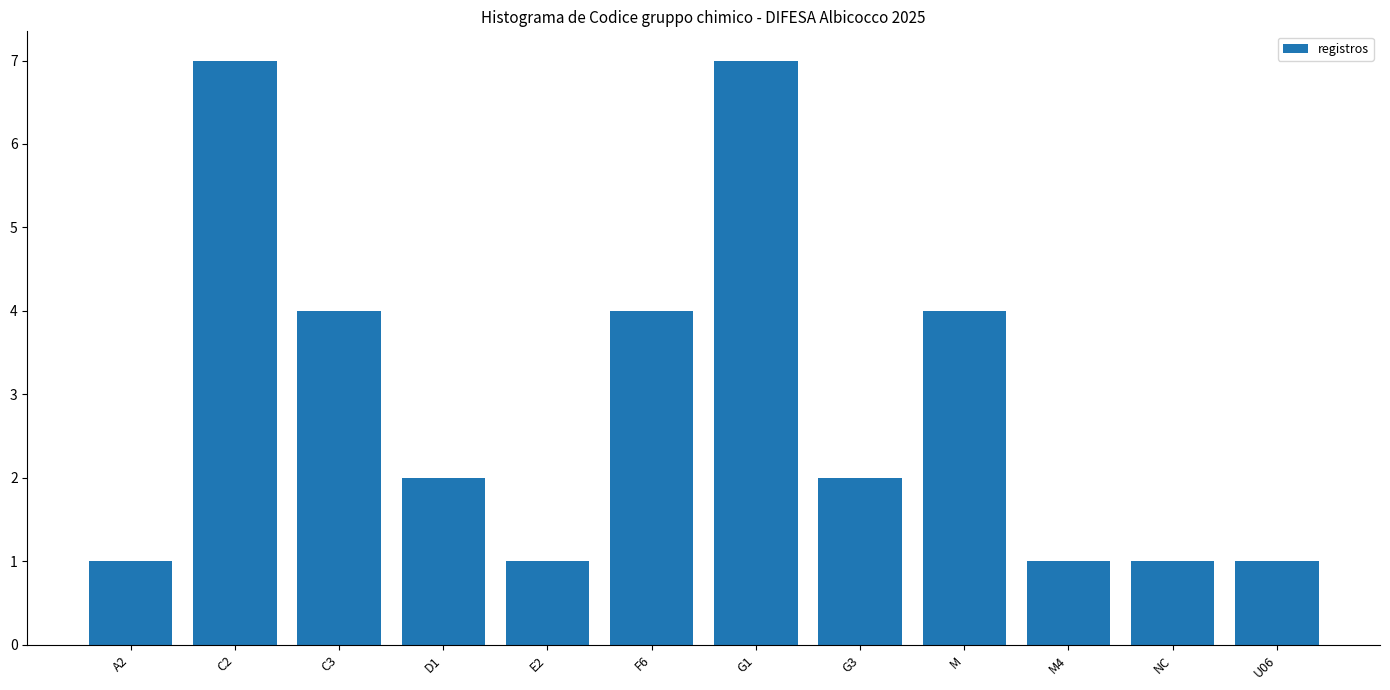

Reading right to left, transcribe all the data shown in this chart.

1	1	1	4	2	7	4	1	2	4	7	1